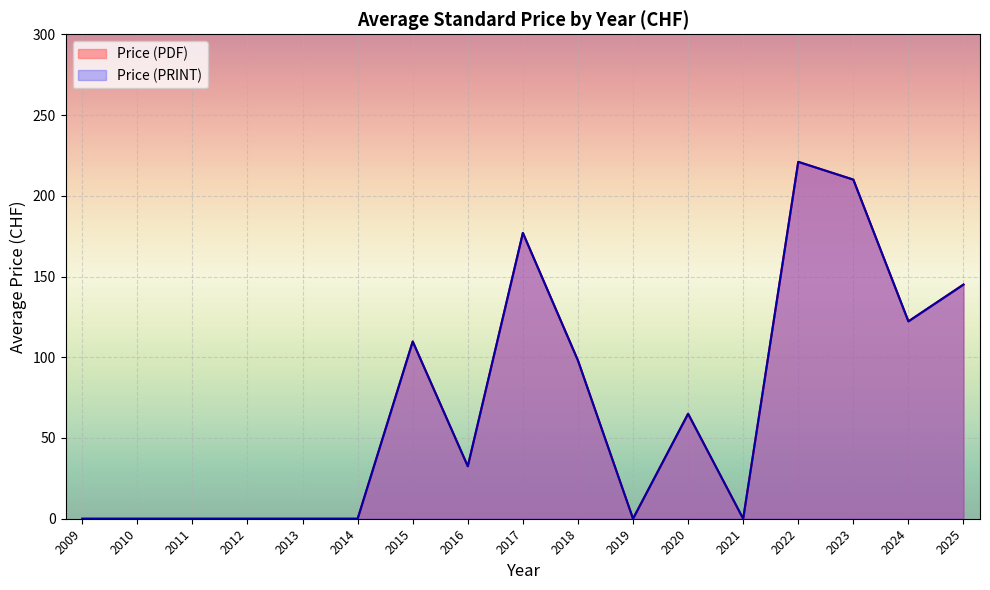

True or false: Price (PDF) and Price (PRINT) intersect in this chart.

False